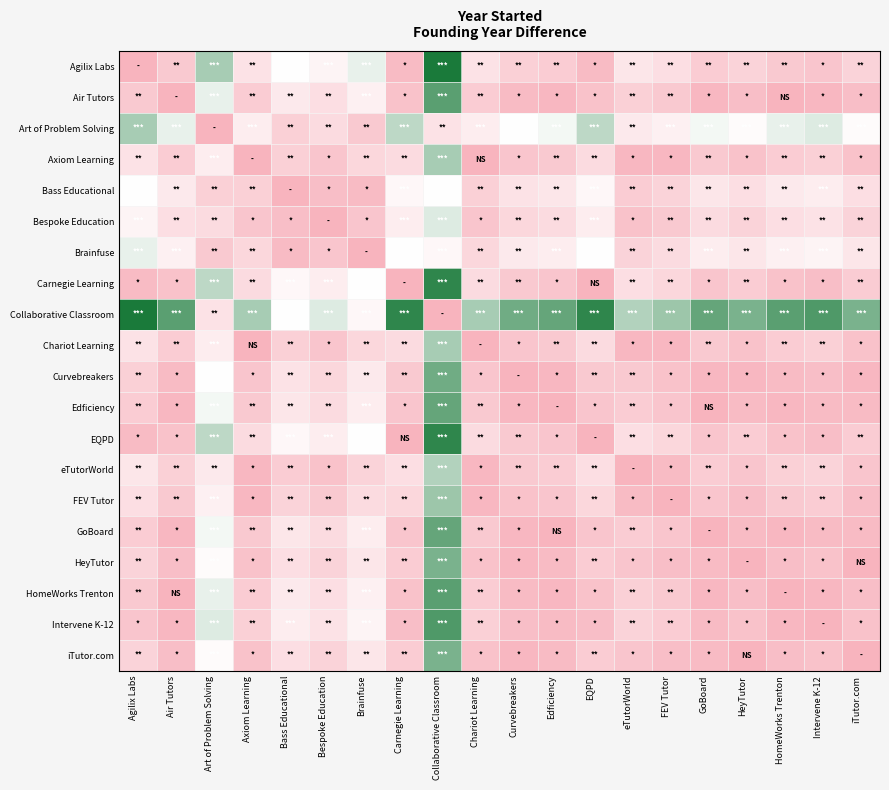

Between Curvebreakers and Collaborative Classroom, which is larger?

Collaborative Classroom